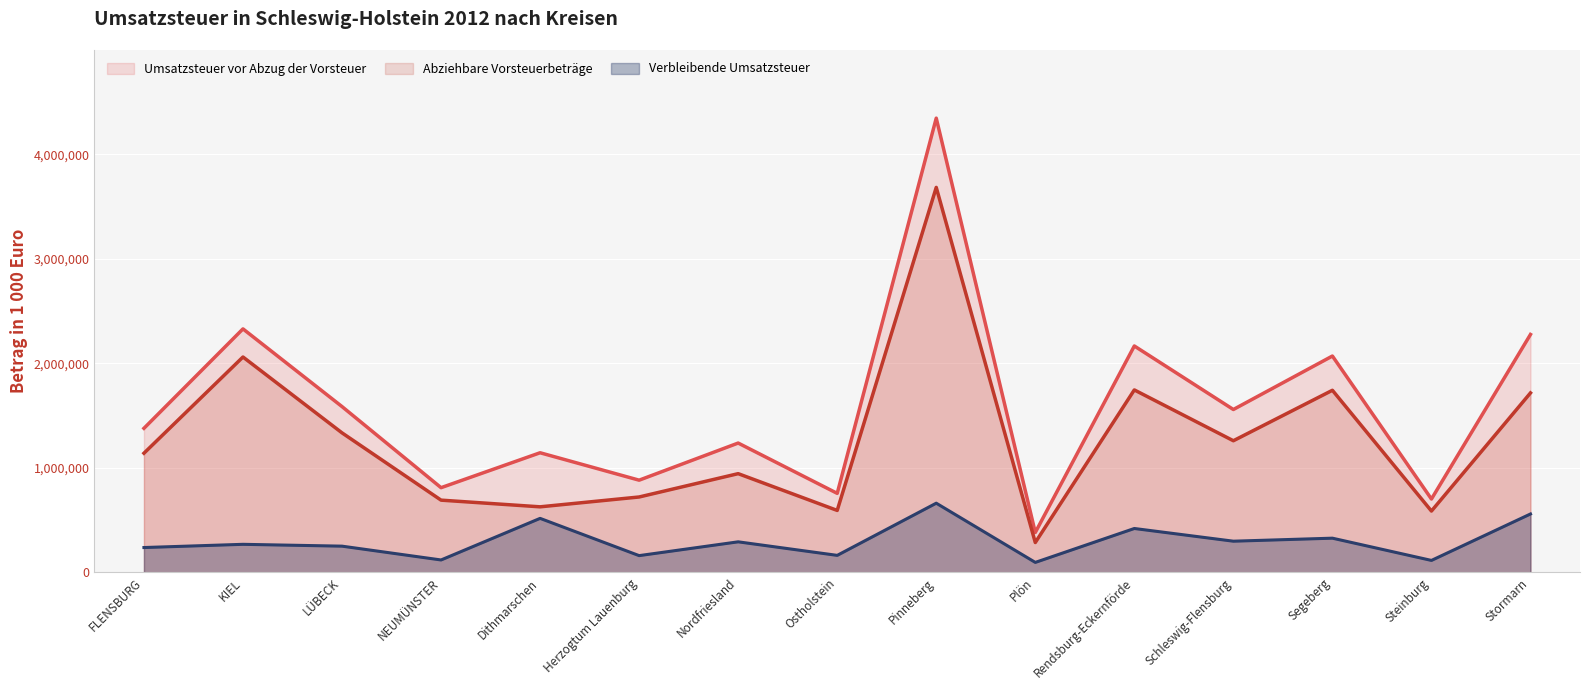

What is the total value across all series at Pinneberg?

8694748